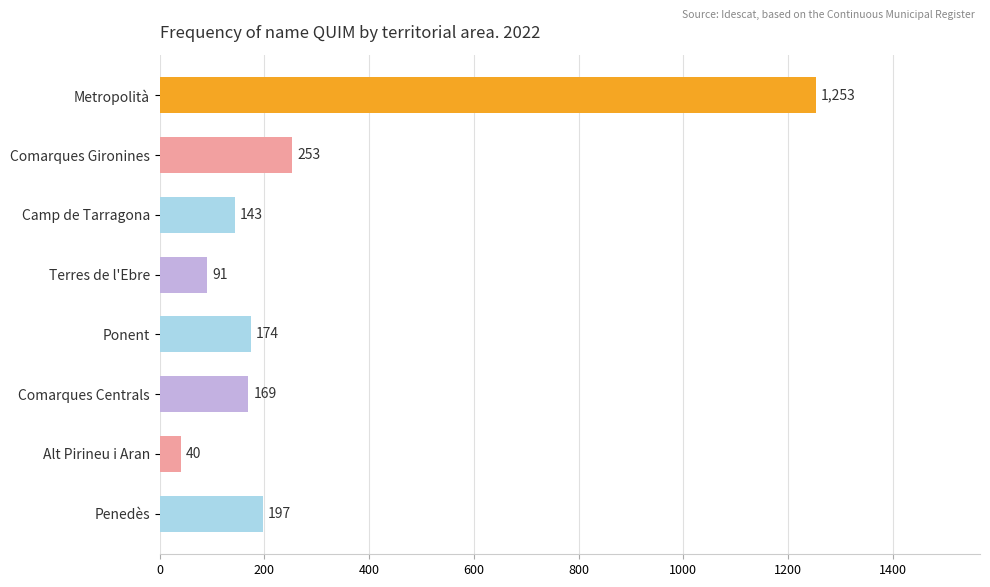

Rank the categories by value from lowest to highest.

Alt Pirineu i Aran, Terres de l'Ebre, Camp de Tarragona, Comarques Centrals, Ponent, Penedès, Comarques Gironines, Metropolità